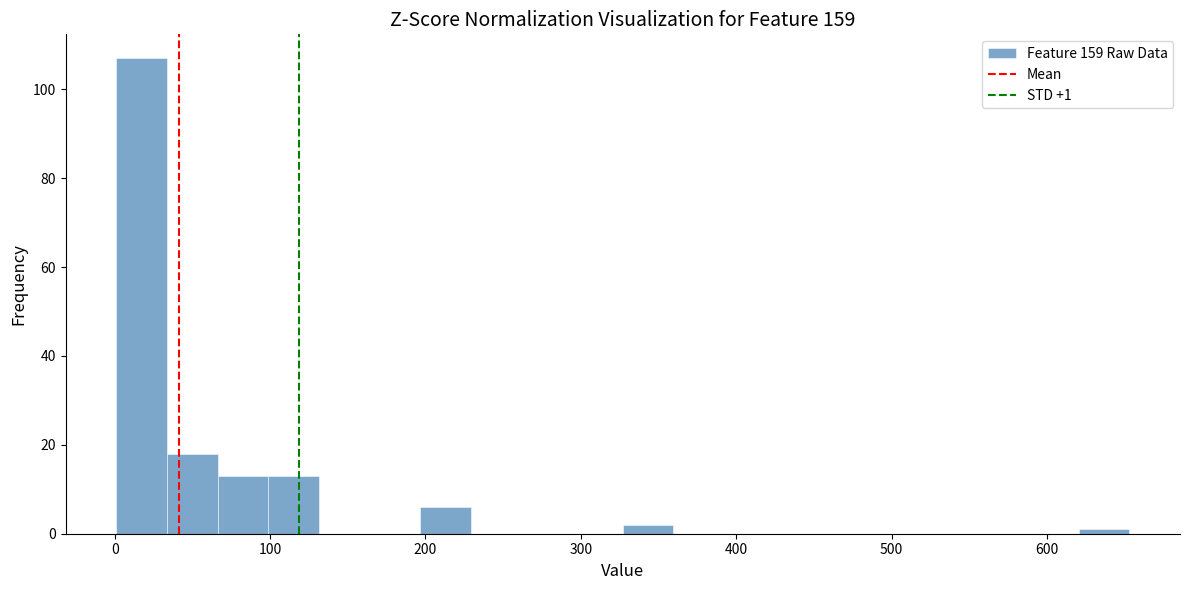

Read against the x-axis, roughly where is the centre of the tallest bar?

20